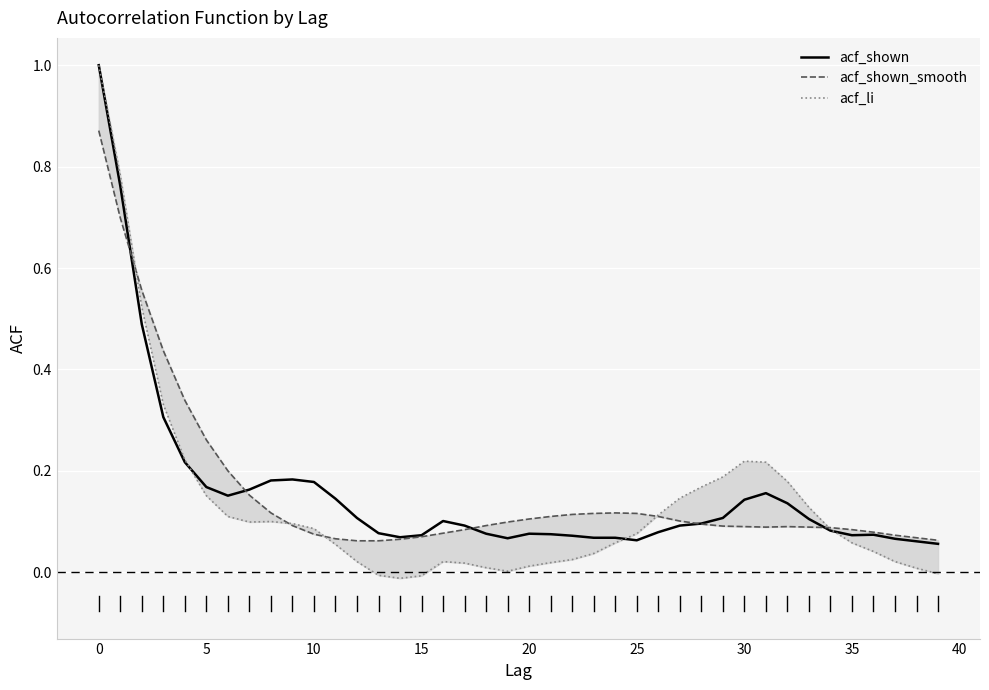

Which series has the widest spread of values?

acf_li